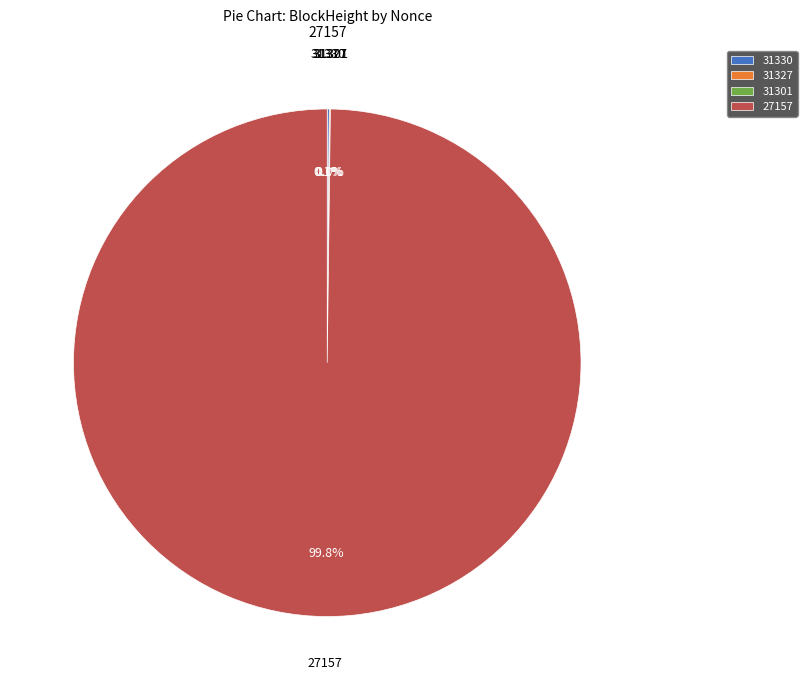

To the nearest percent, what is the difference between the largest and smallest slice percentages?

100%